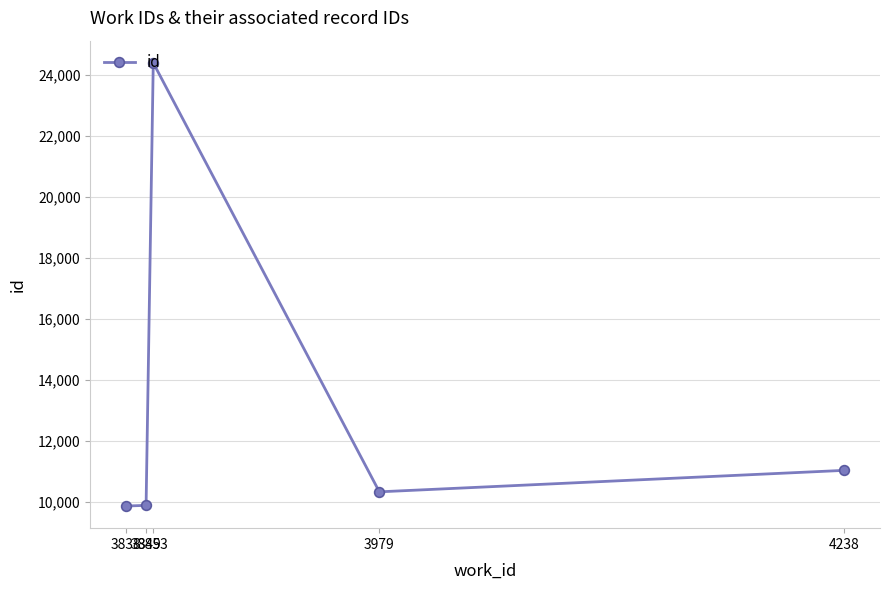

Is this an area chart (filled region under the line)?

No